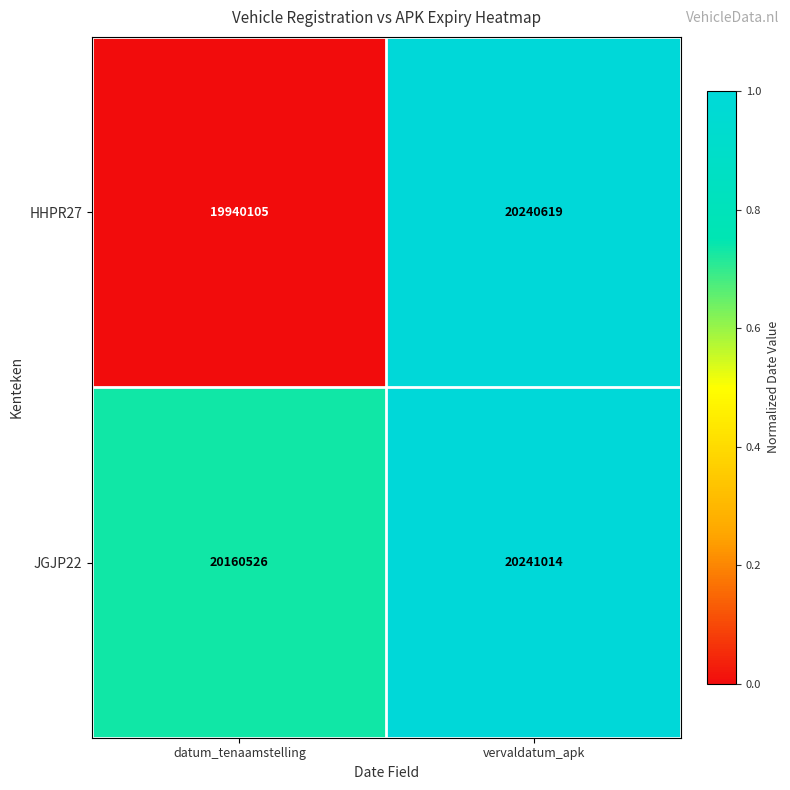

What is the sum of the JGJP22 values at datum_tenaamstelling and vervaldatum_apk?

40401540